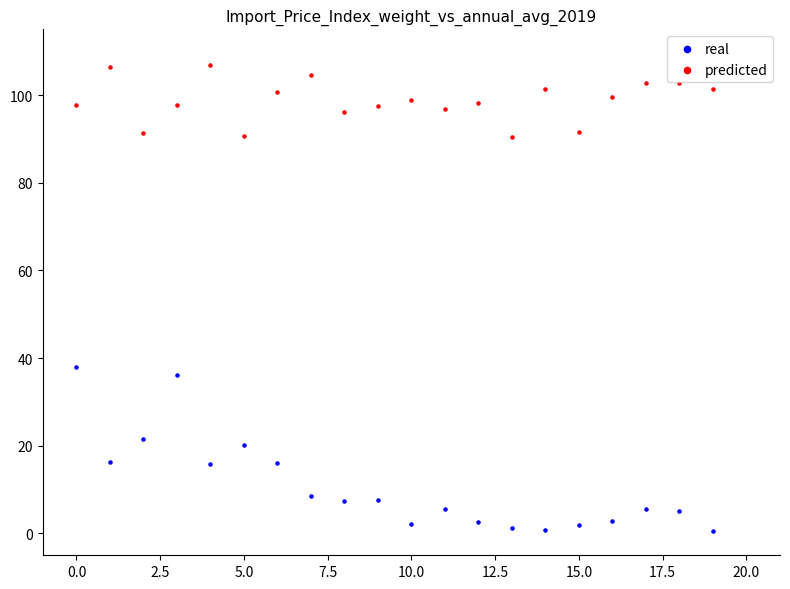

Which series reaches the maximum Y coordinate?

predicted